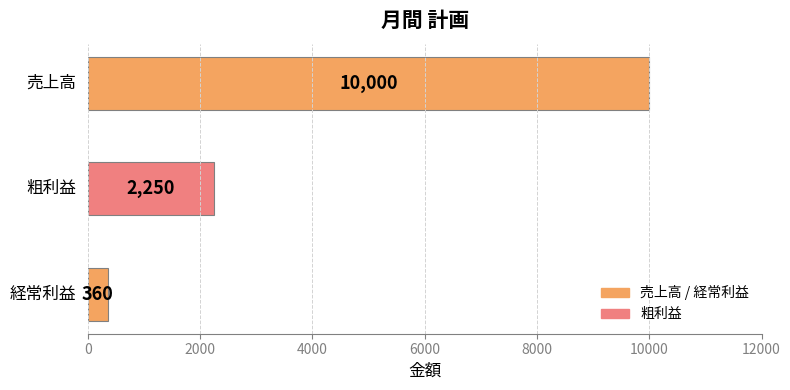

What is the maximum value shown in the chart?

10000